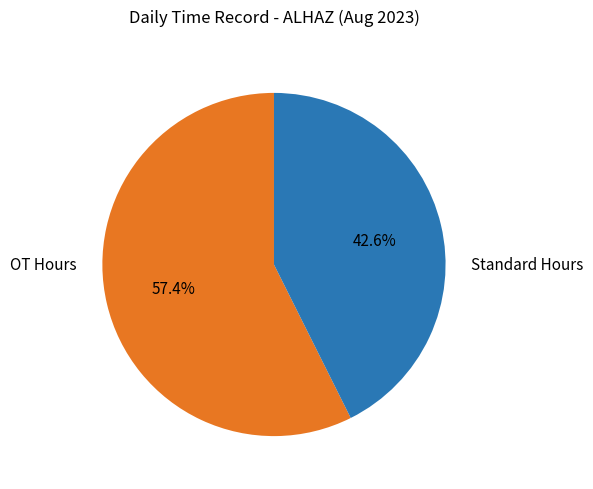

Does any single category account for the majority?

Yes